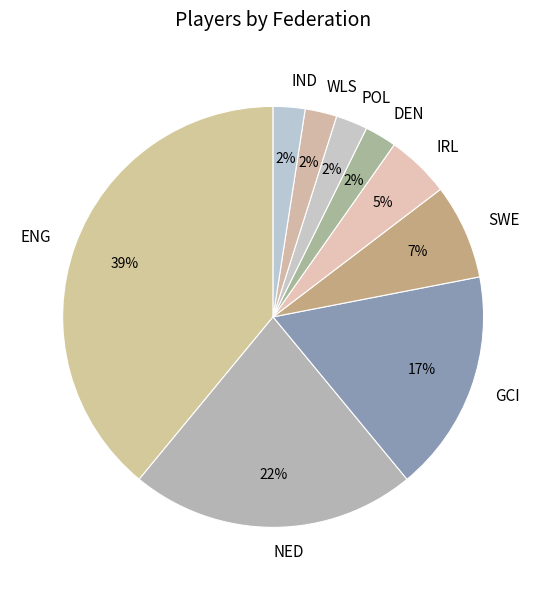

To the nearest percent, what is the difference between the NED and IRL slice percentages?

17%